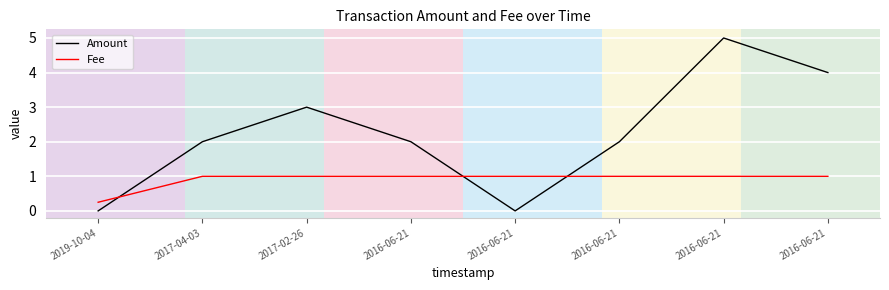

Which series changed the most between 2019-10-04 and 2017-02-26?

Amount